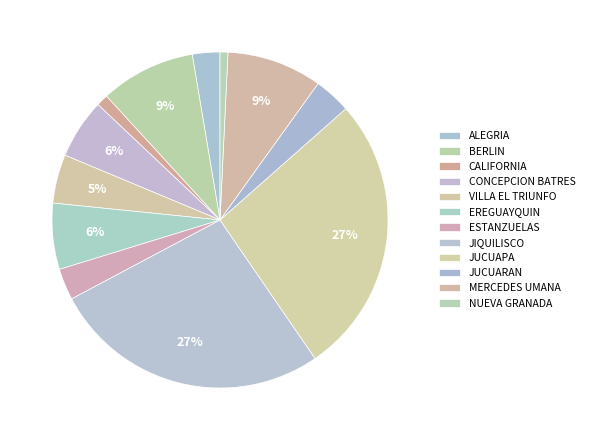

How many segments does this pie chart have?

12